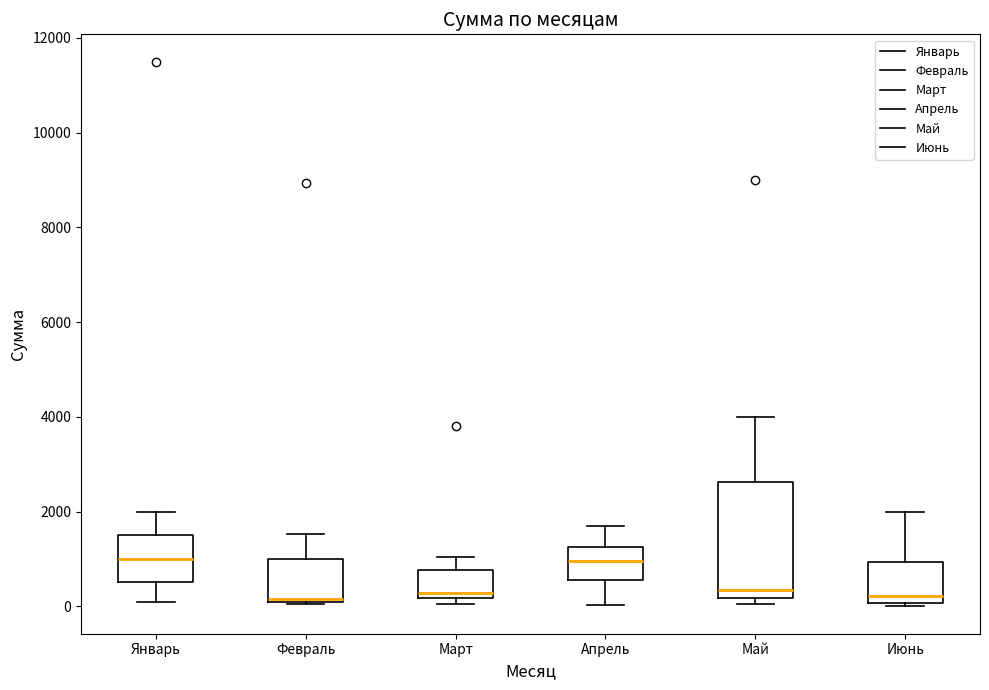

Reading left to right, read every box against the y-axis: the position of its median line, the range the box covers, and the ends of its whiskers. The values are not printed on the chart, so give them approximately, as read against the axis.

Январь: median 1000, box 600 to 1600, whiskers 200 to 2000
Февраль: median 200 (drawn on the box's lower edge), box 200 to 1000, whiskers 0 to 1600
Март: median 200 (just above the box's lower edge), box 200 to 800, whiskers 0 to 1000
Апрель: median 1000, box 600 to 1200, whiskers 0 to 1800
Май: median 400, box 200 to 2600, whiskers 0 to 4000
Июнь: median 200, box 0 to 1000, whiskers 0 (just below the box's lower edge) to 2000